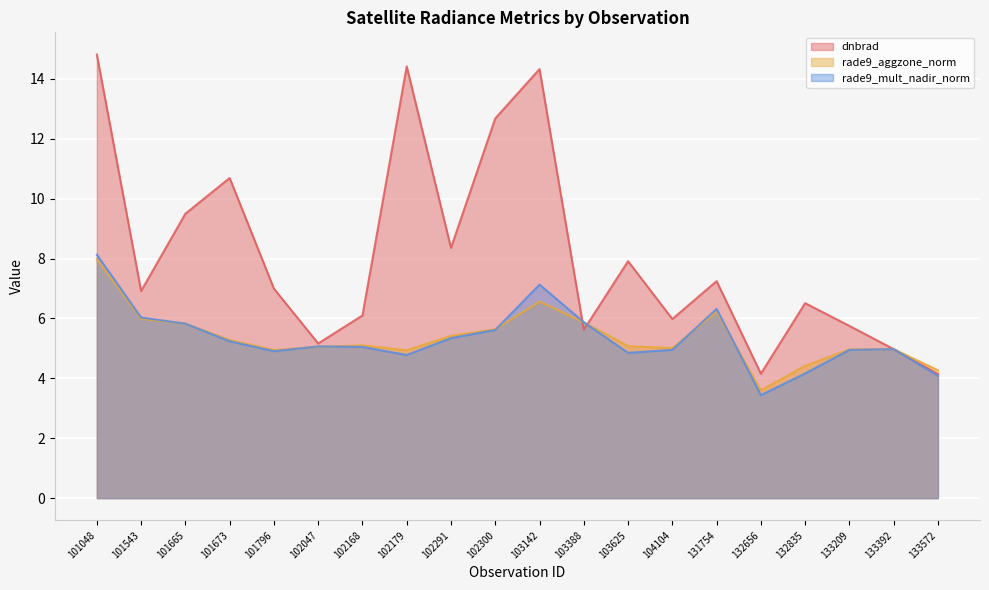

Where is the first local minimum for rade9_aggzone_norm?

101796